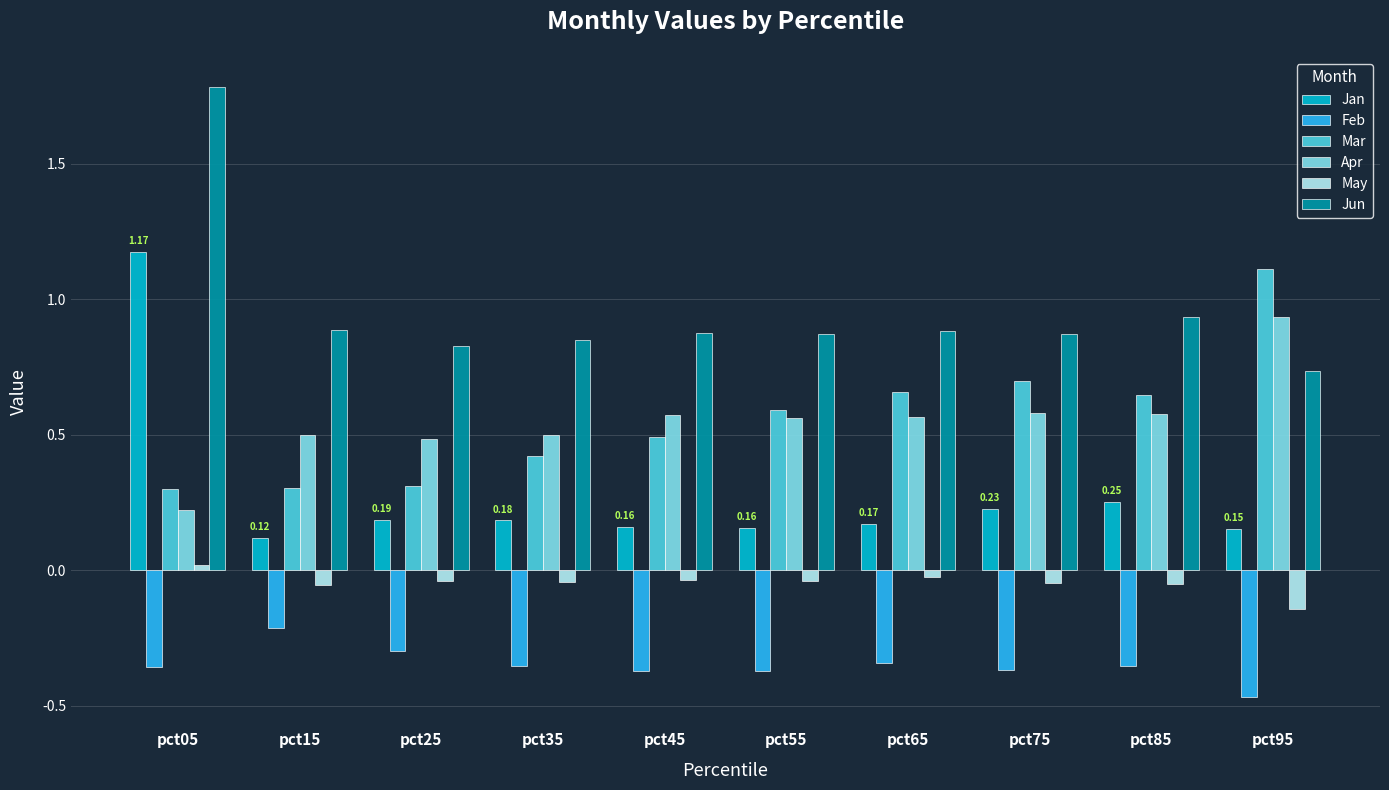

The Mar series shows 0.3 at pct25. True or false?

True